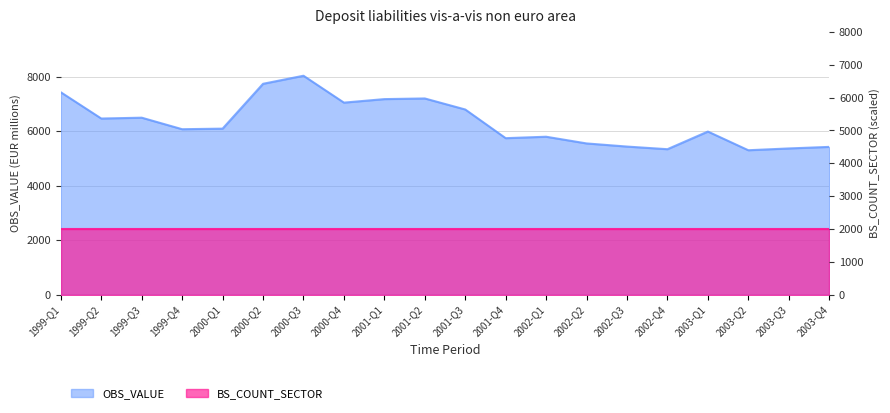

Reading left to right, what are all the values shown in this chart?

1999-Q1=7425	1999-Q2=6461	1999-Q3=6492	1999-Q4=6069	2000-Q1=6090	2000-Q2=7736	2000-Q3=8032	2000-Q4=7045	2001-Q1=7174	2001-Q2=7198	2001-Q3=6793	2001-Q4=5740	2002-Q1=5793	2002-Q2=5547	2002-Q3=5432	2002-Q4=5335	2003-Q1=5983	2003-Q2=5297	2003-Q3=5363	2003-Q4=5420